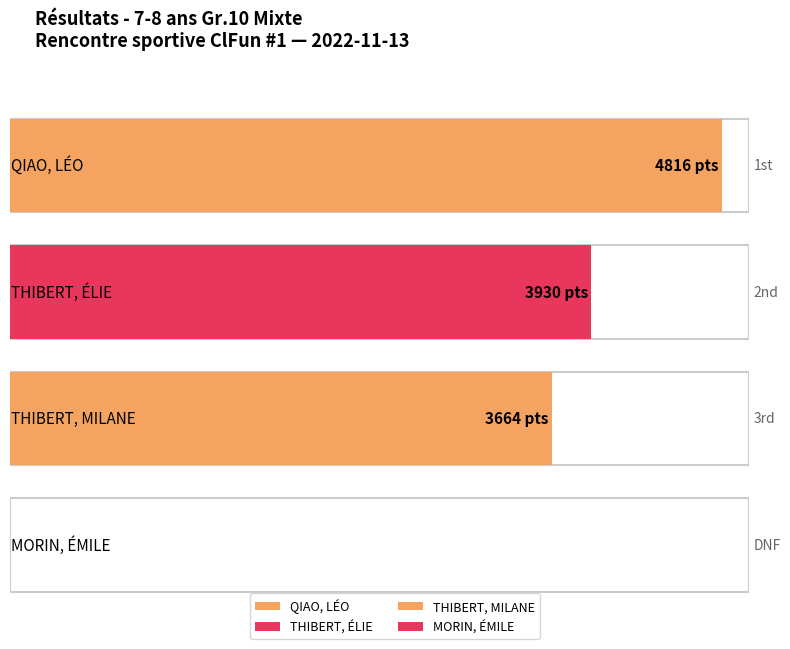

At which category does the chart reach its minimum across all series?

MORIN, ÉMILE